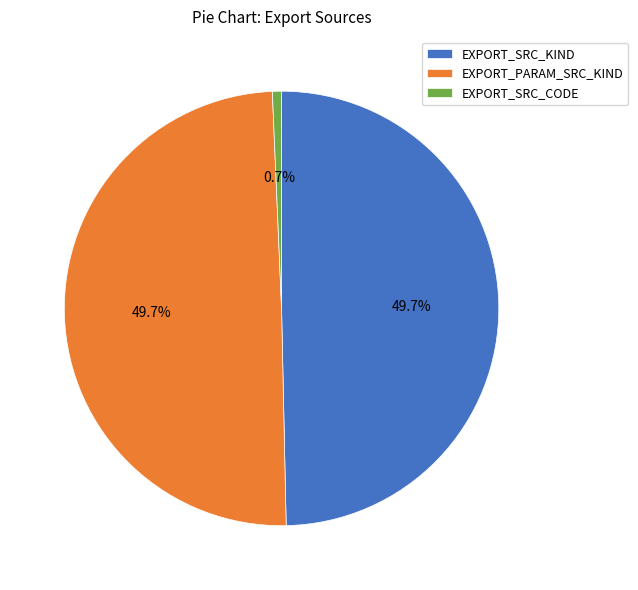

The EXPORT_SRC_CODE slice represents 1% of the pie. True or false?

True